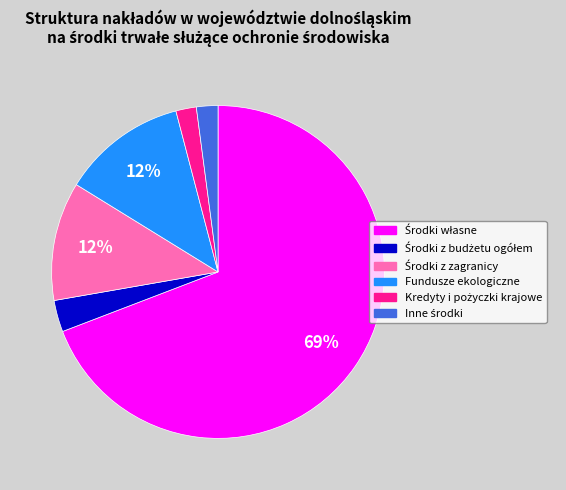

The Fundusze ekologiczne slice represents 4% of the pie. True or false?

False